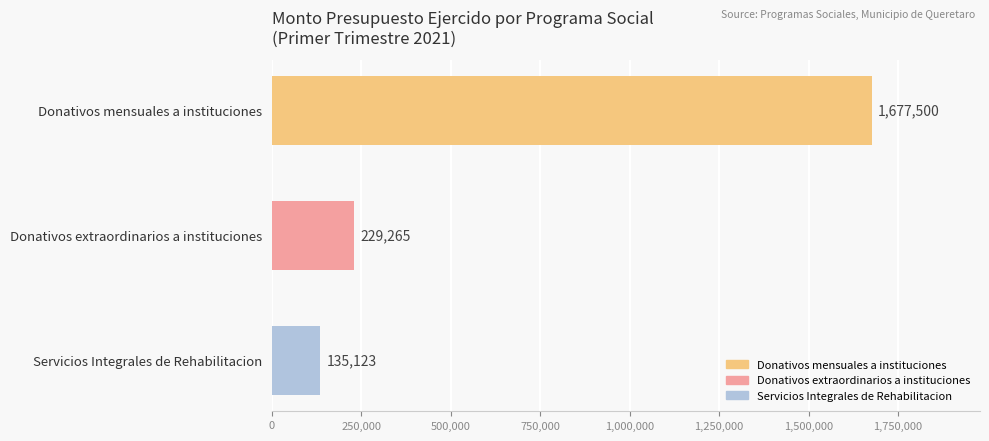

Reading top to bottom, extract all data points from this chart.

1677500	229265	135123